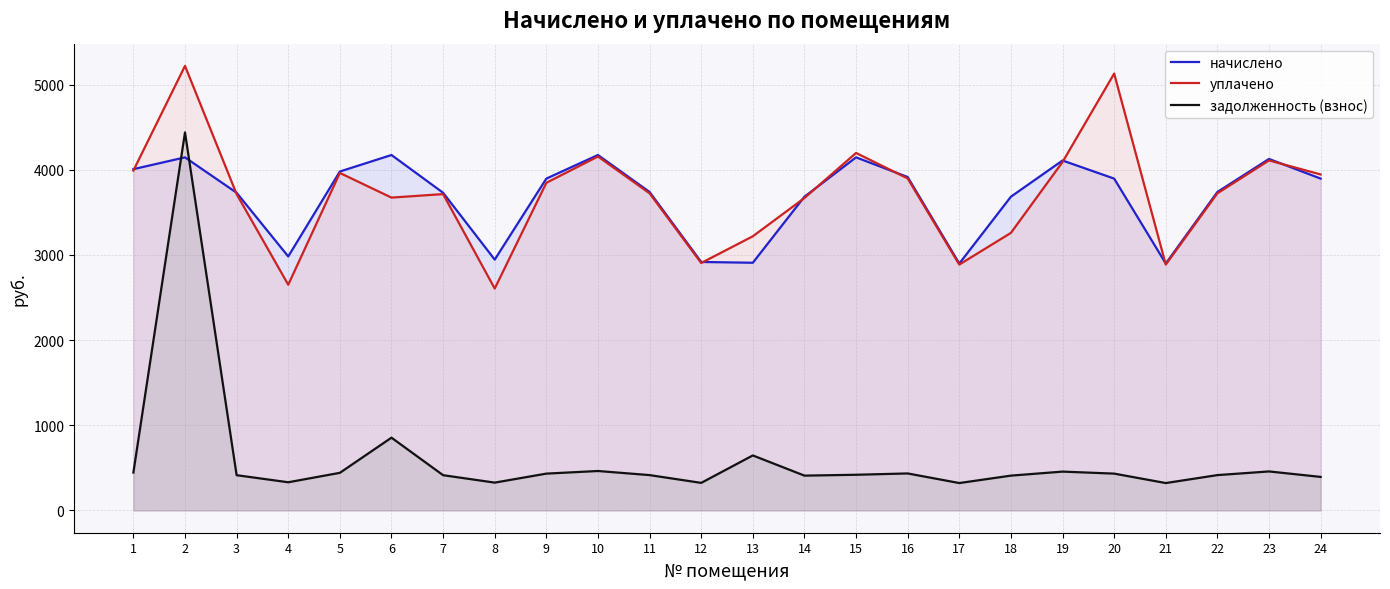

Is it true that начислено equals 3896.7 at 20?

True